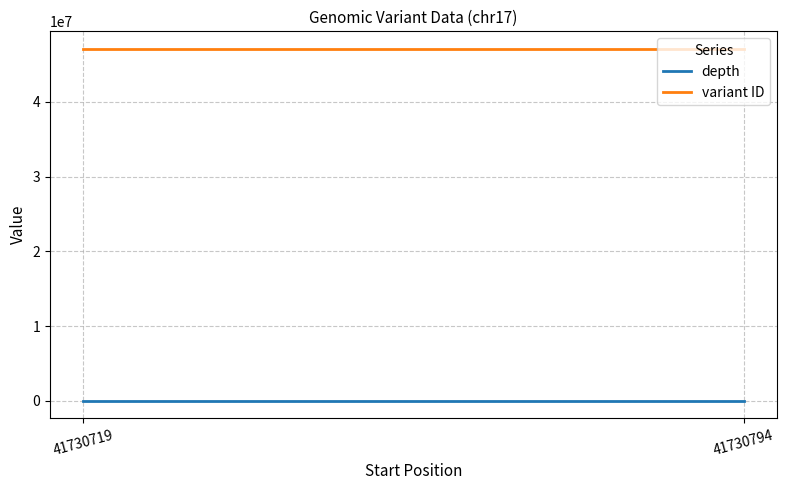

Rank the series at 41730794 from lowest to highest value.

depth, variant ID